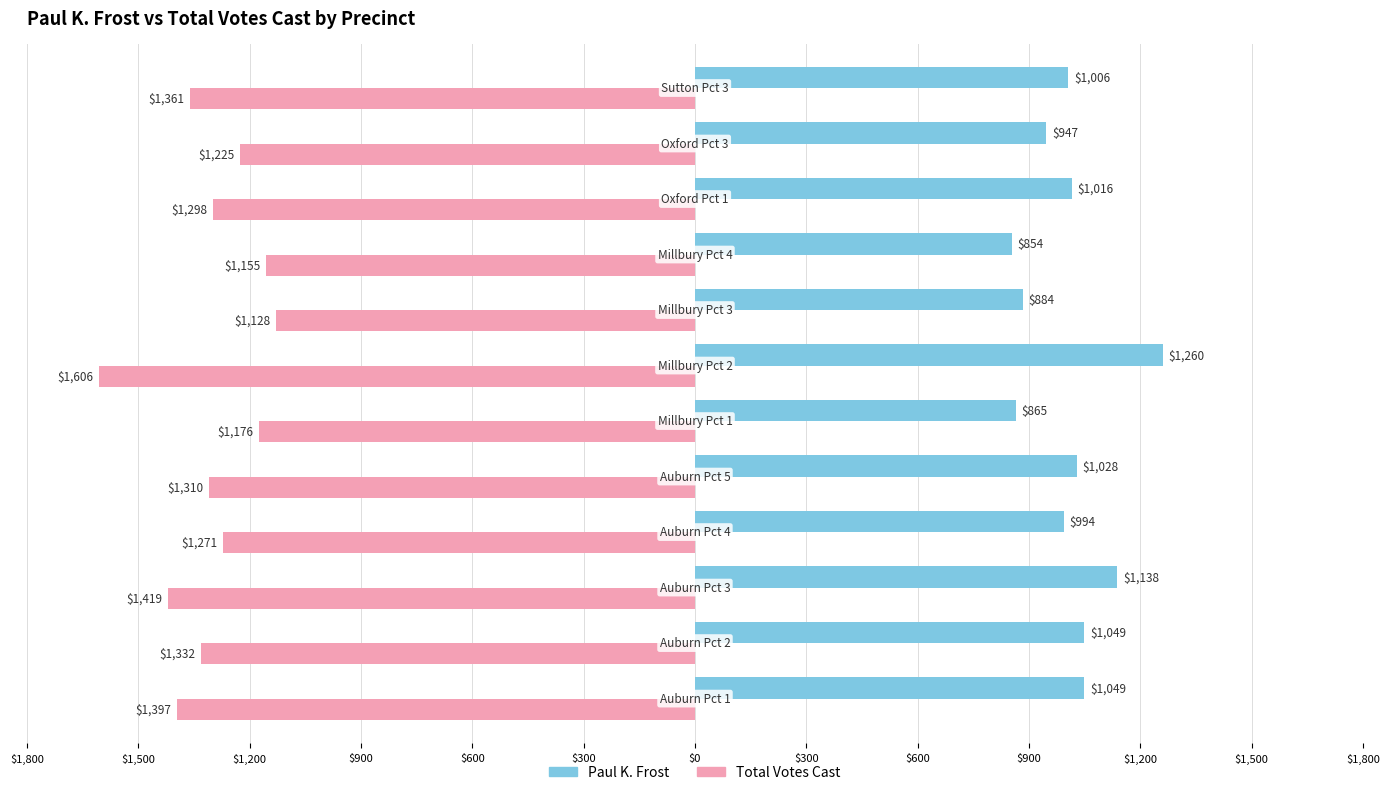

What are all the series names shown in the legend?

Paul K. Frost, Total Votes Cast